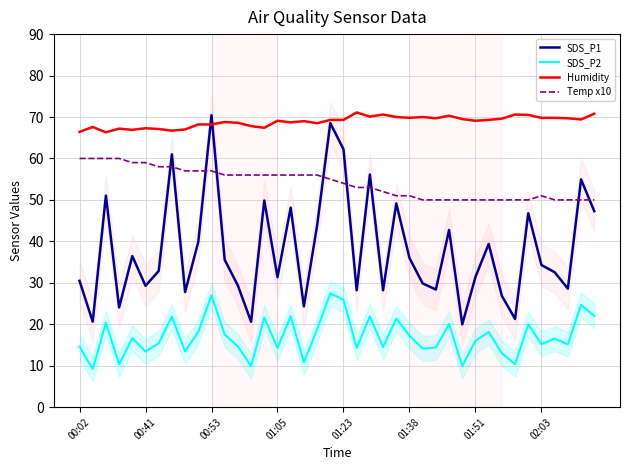

True or false: Temp x10 and Humidity intersect in this chart.

False